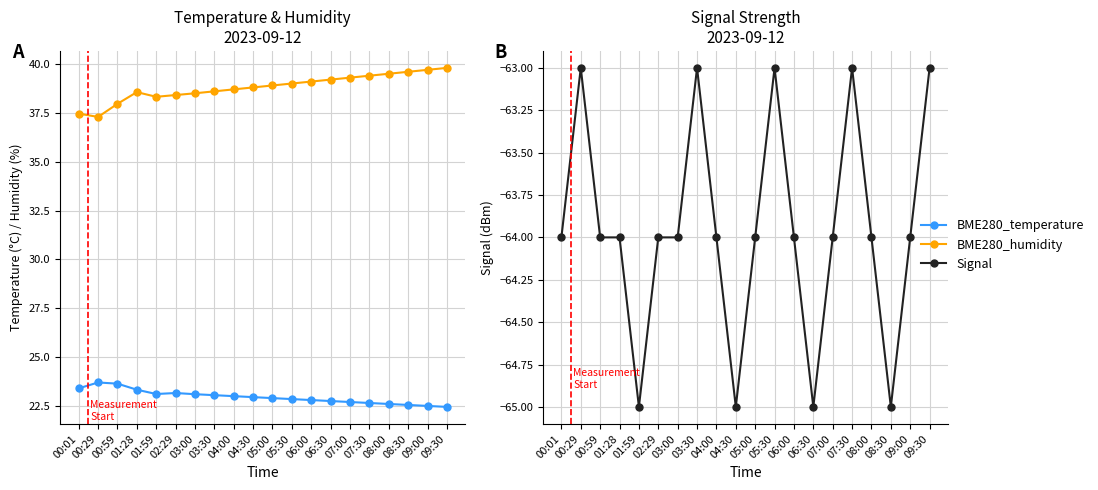

Reading left to right, list all the values displayed in this chart.

BME280_temperature: 00:01=23.4	00:29=23.7	00:59=23.6	01:28=23.3	01:59=23.1	02:29=23.2	03:00=23.1	03:30=23.1	04:00=23.0	04:30=22.9	05:00=22.9	05:30=22.9	06:00=22.8	06:30=22.8	07:00=22.7	07:30=22.6	08:00=22.6	08:30=22.6	09:00=22.5	09:30=22.4
BME280_humidity: 00:01=37.5	00:29=37.3	00:59=38.0	01:28=38.6	01:59=38.3	02:29=38.4	03:00=38.5	03:30=38.6	04:00=38.7	04:30=38.8	05:00=38.9	05:30=39.0	06:00=39.1	06:30=39.2	07:00=39.3	07:30=39.4	08:00=39.5	08:30=39.6	09:00=39.7	09:30=39.8
Signal: 00:01=-64.0	00:29=-63.0	00:59=-64.0	01:28=-64.0	01:59=-65.0	02:29=-64.0	03:00=-64.0	03:30=-63.0	04:00=-64.0	04:30=-65.0	05:00=-64.0	05:30=-63.0	06:00=-64.0	06:30=-65.0	07:00=-64.0	07:30=-63.0	08:00=-64.0	08:30=-65.0	09:00=-64.0	09:30=-63.0